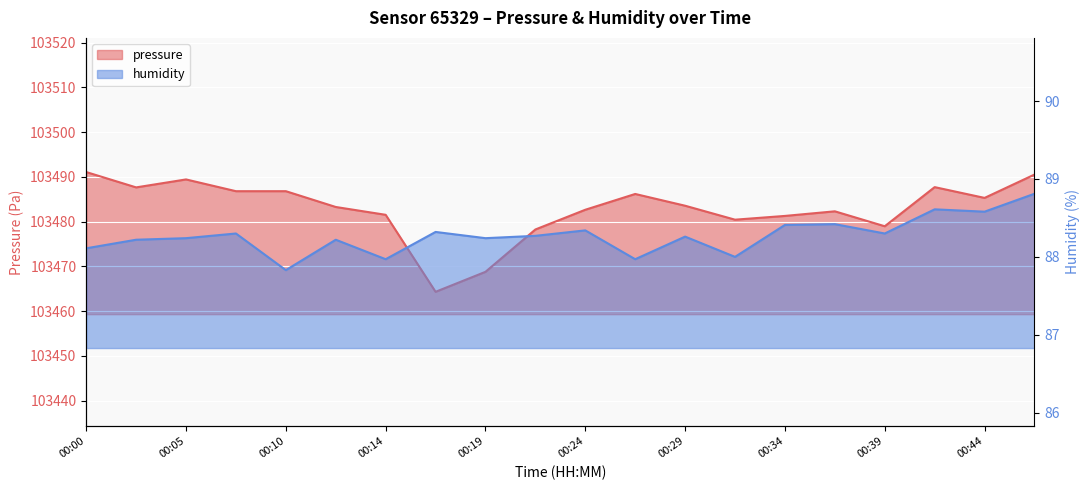

Between 00:02 and 00:37, which series saw the biggest shift?

pressure